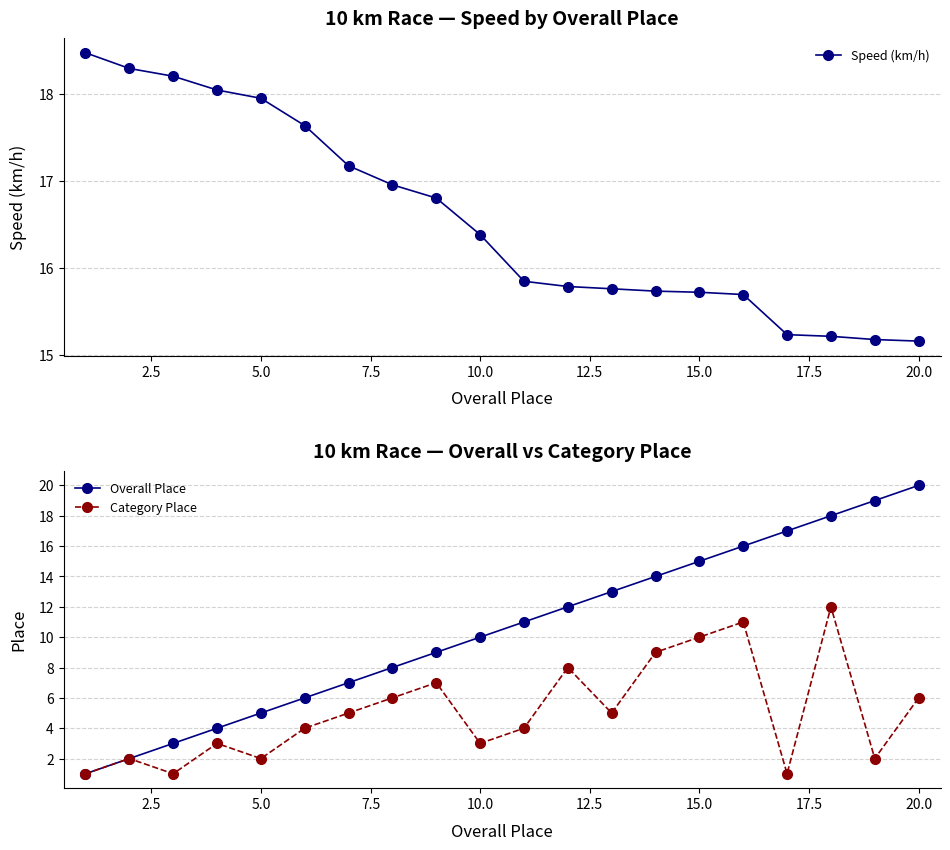

What are all the series names shown in the legend?

Speed (km/h), Overall Place, Category Place